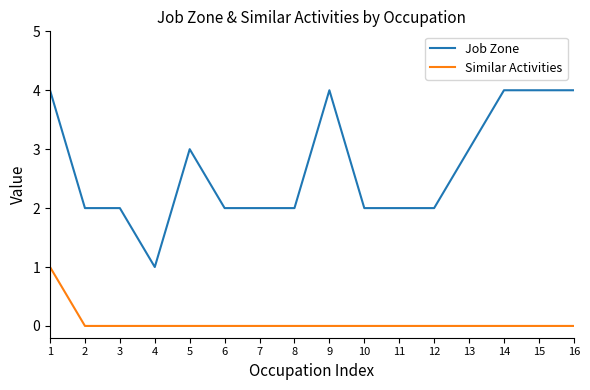

Which series changed the most between 6 and 9?

Job Zone